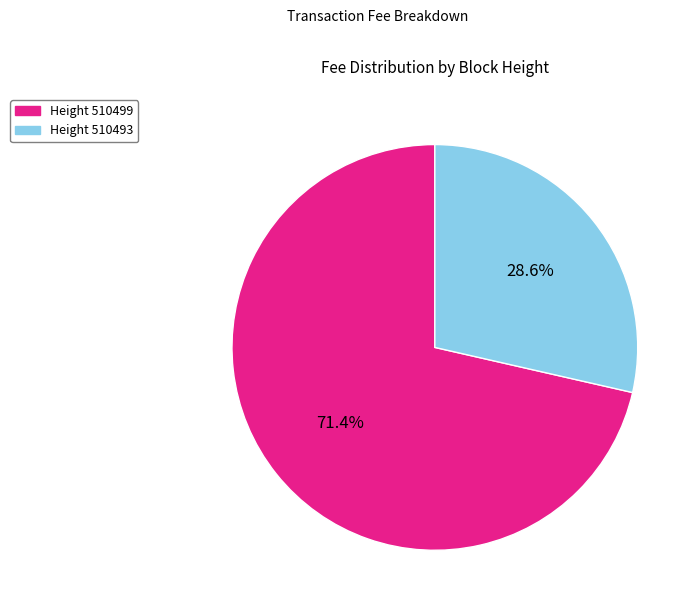

Which category has the smallest portion of the pie?

Height 510493